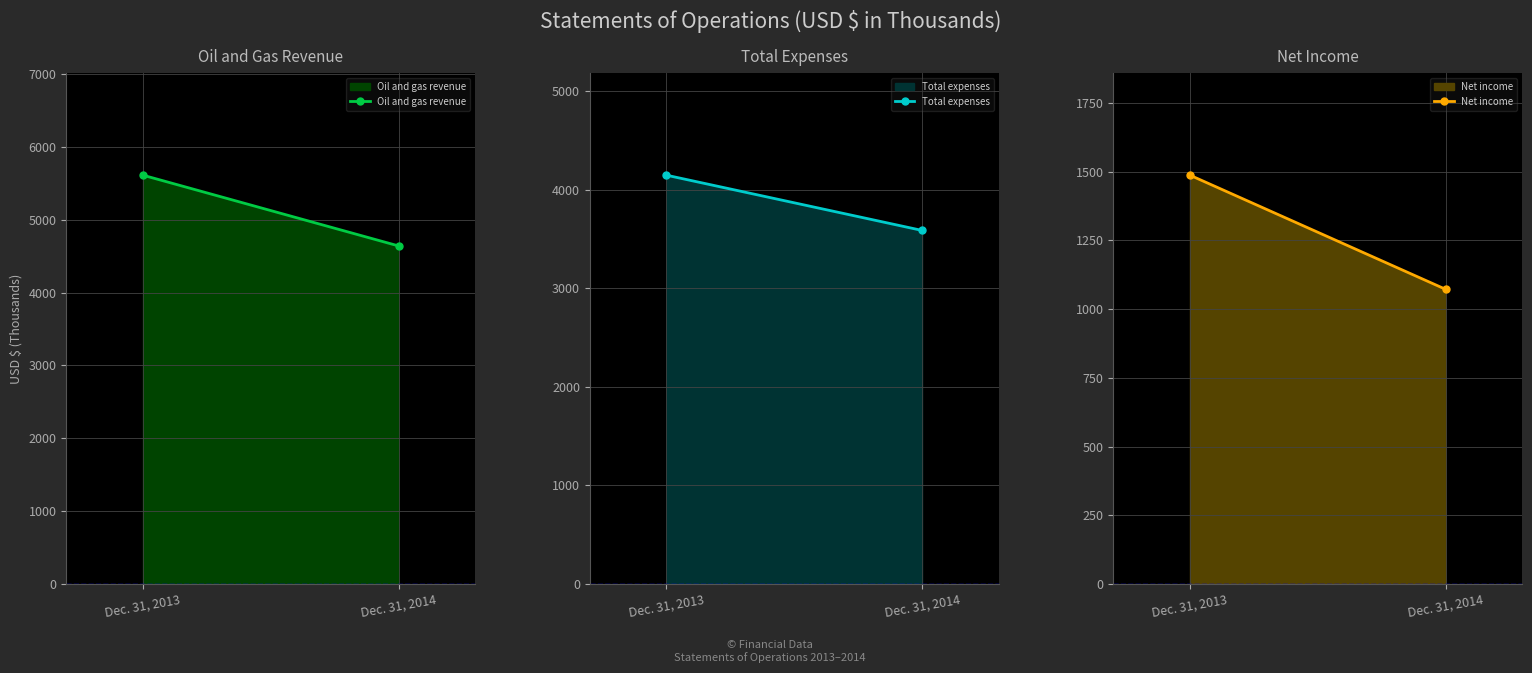

What is the difference between the Total expenses values at Dec. 31, 2014 and Dec. 31, 2013?

560